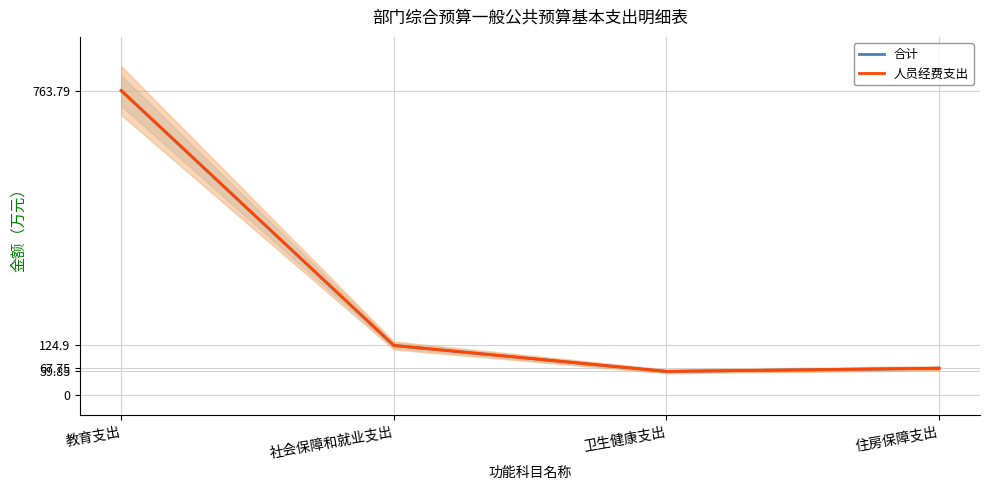

What are all the series names shown in the legend?

合计, 人员经费支出